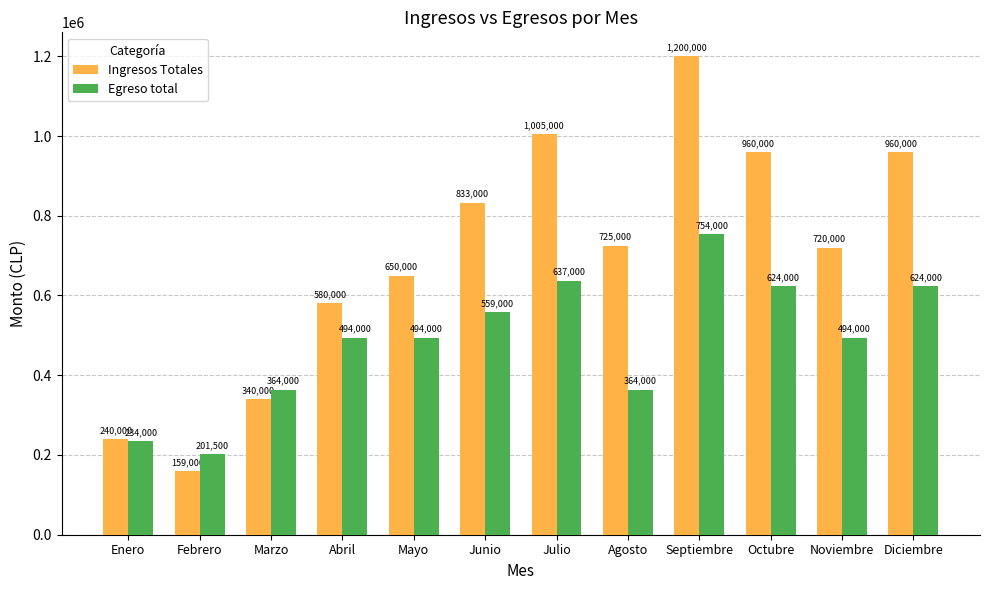

How many categories are shown in the chart?

12